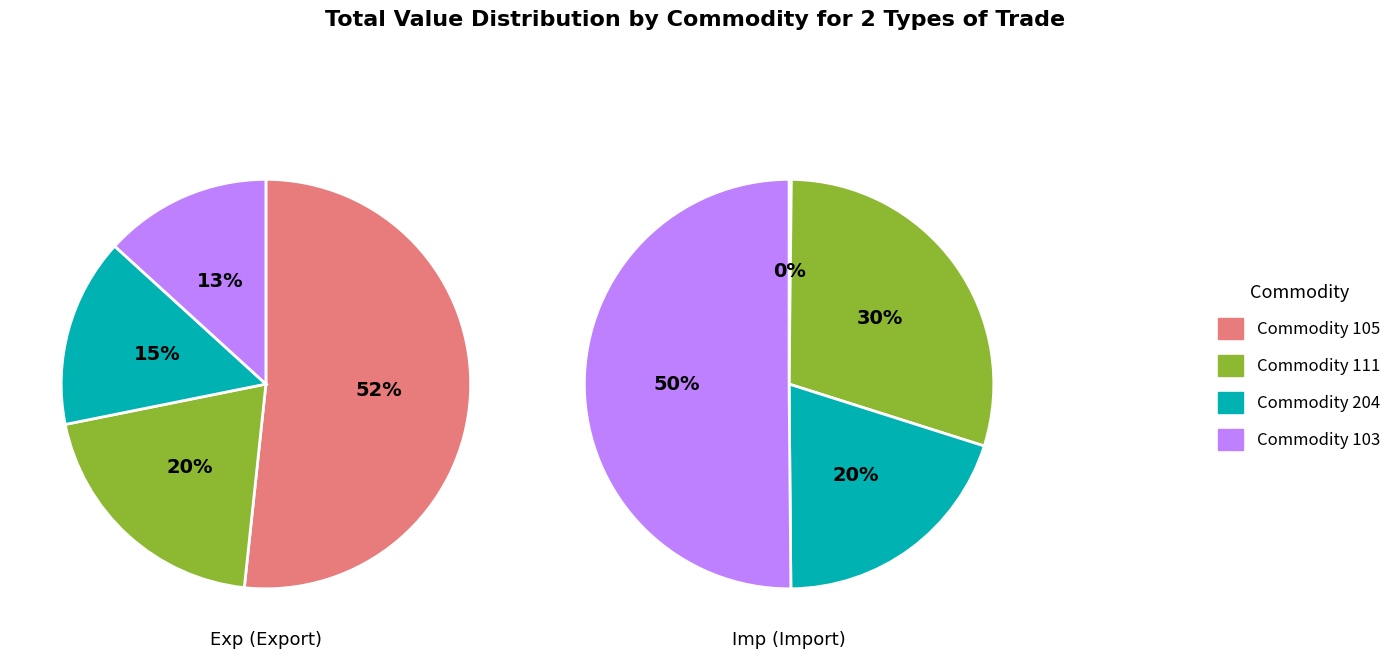

Which category accounts for the majority?

Commodity 105